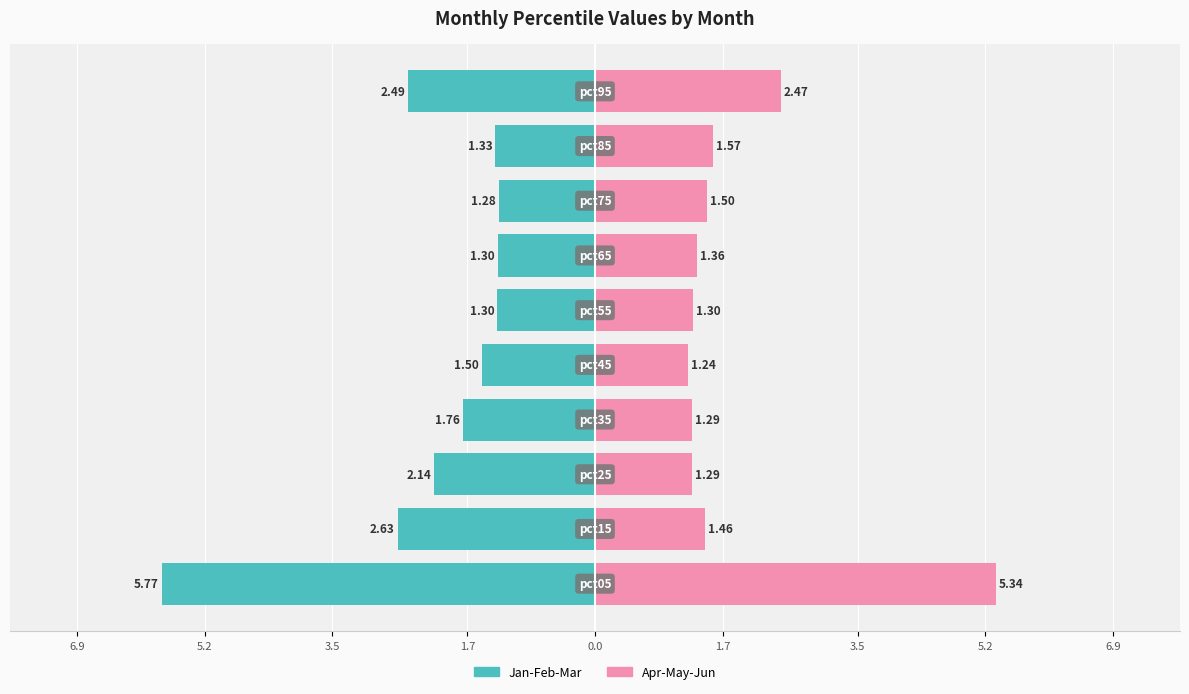

At how many categories does at least one series exceed -4?

10